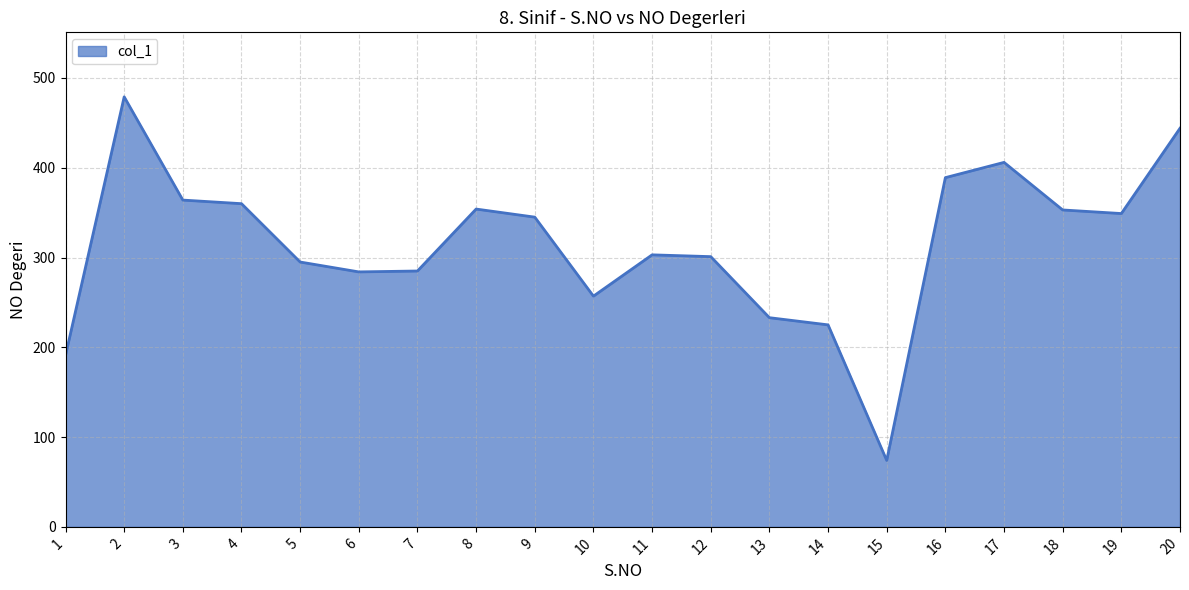

What is the minimum value shown in the chart?

74